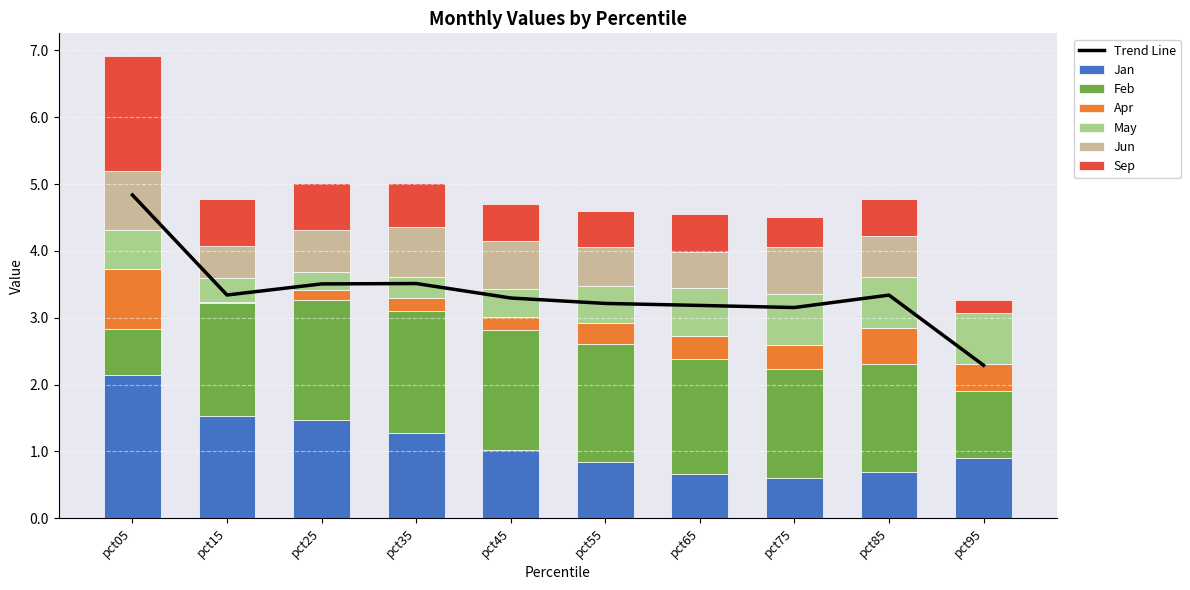

What is the difference between the Jan values at pct05 and pct15?

0.6